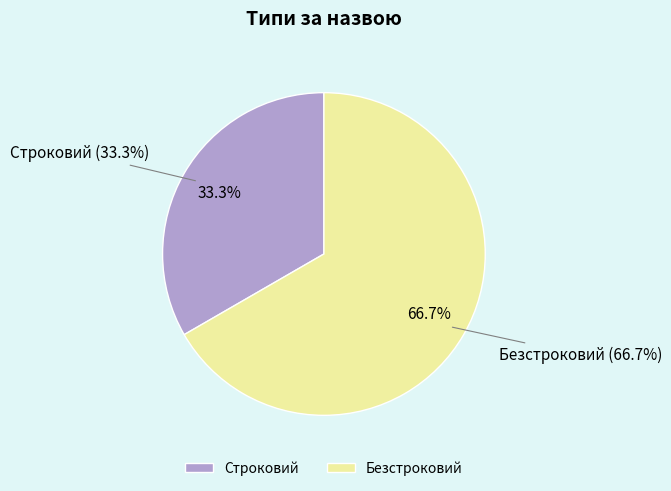

To the nearest percent, what is the difference between the Безстроковий and Строковий slice percentages?

33%